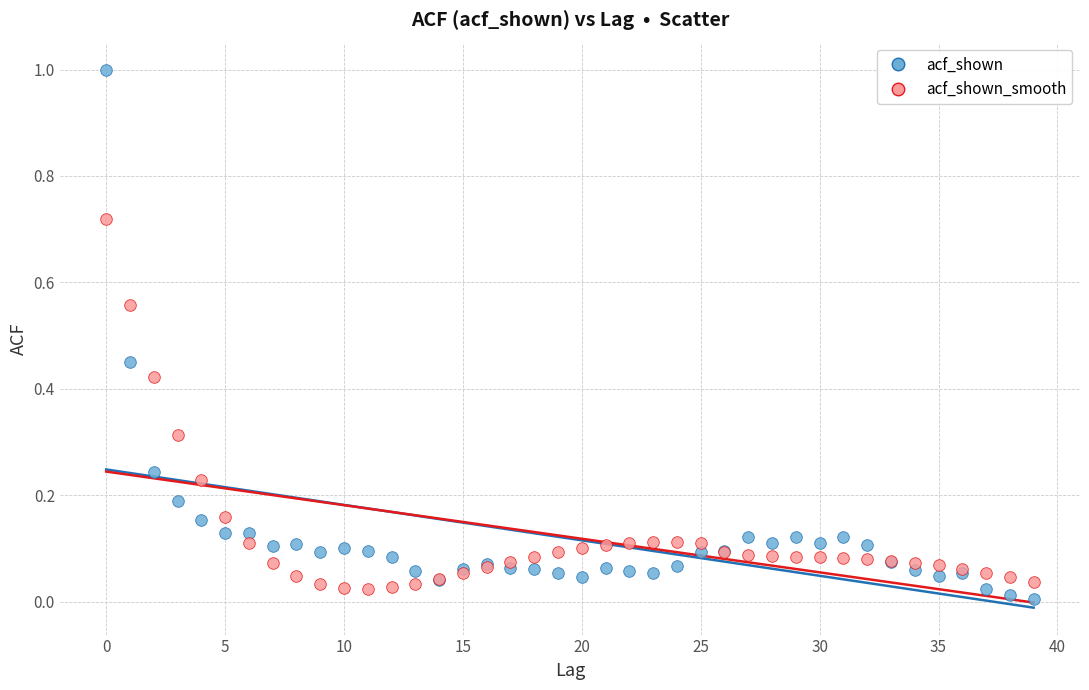

What are all the series names shown in the legend?

acf_shown, acf_shown_smooth